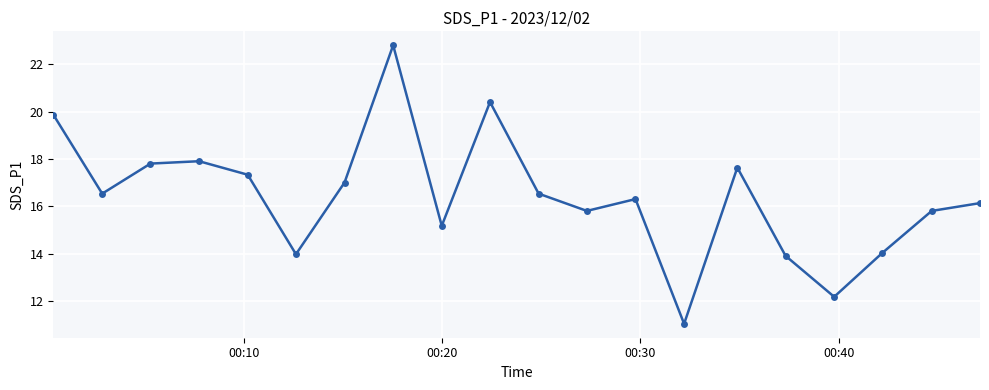

How many data points are above 16?

12